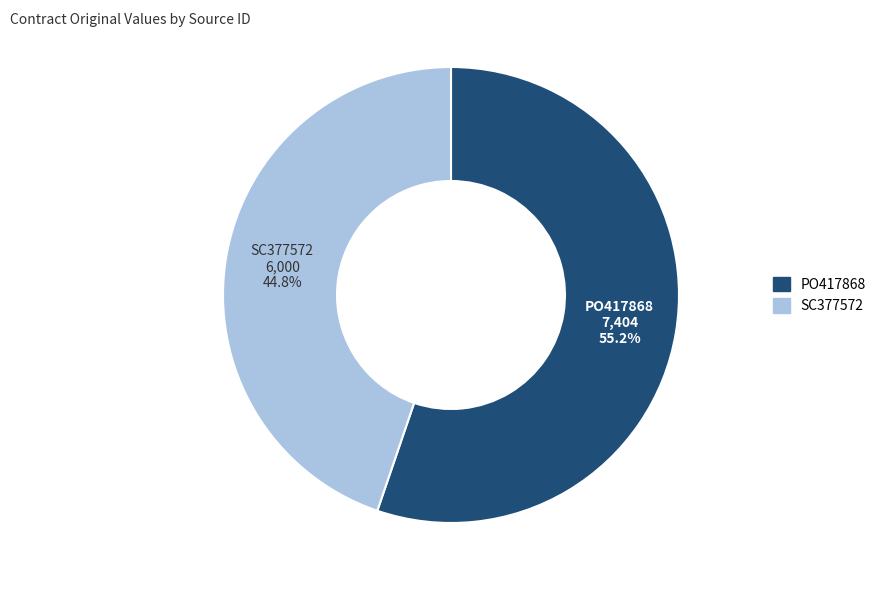

How much of the chart is everything except PO417868?

44.8%